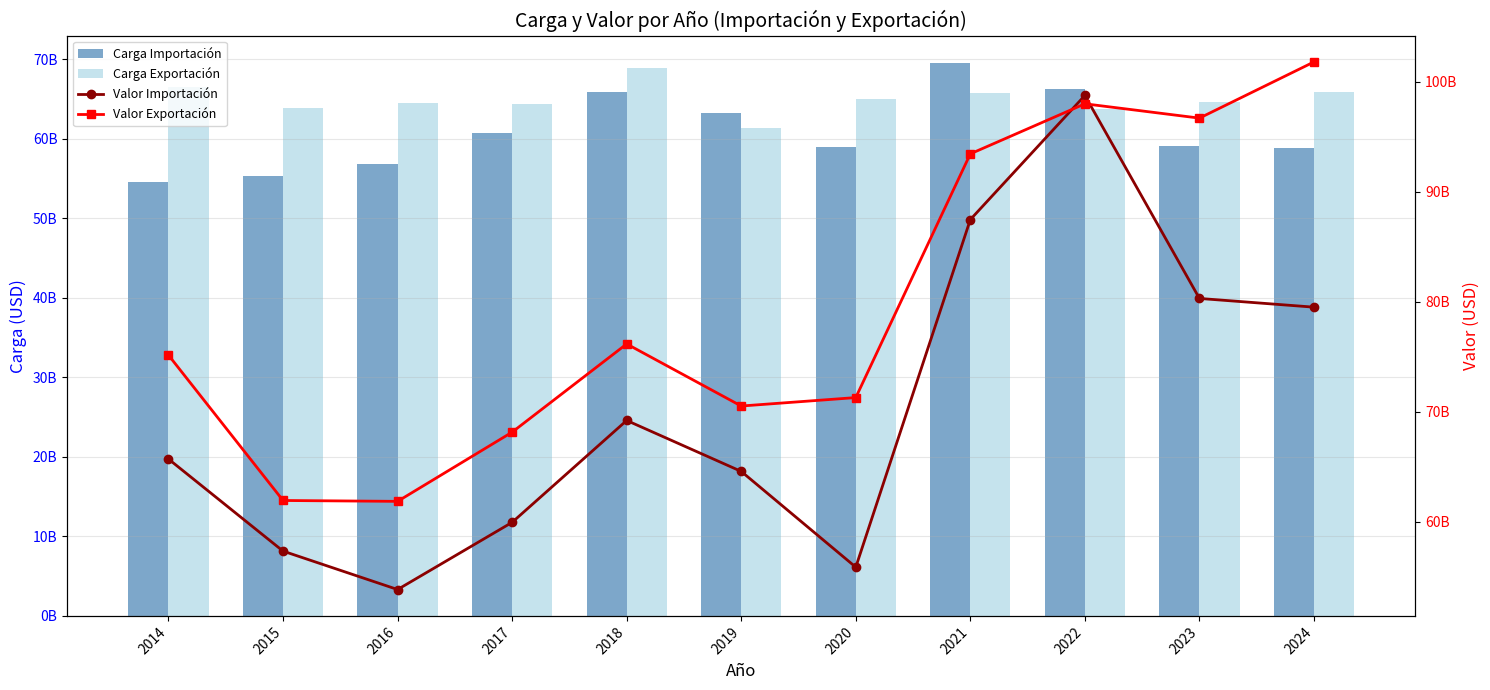

Does the chart contain stacked bars?

No